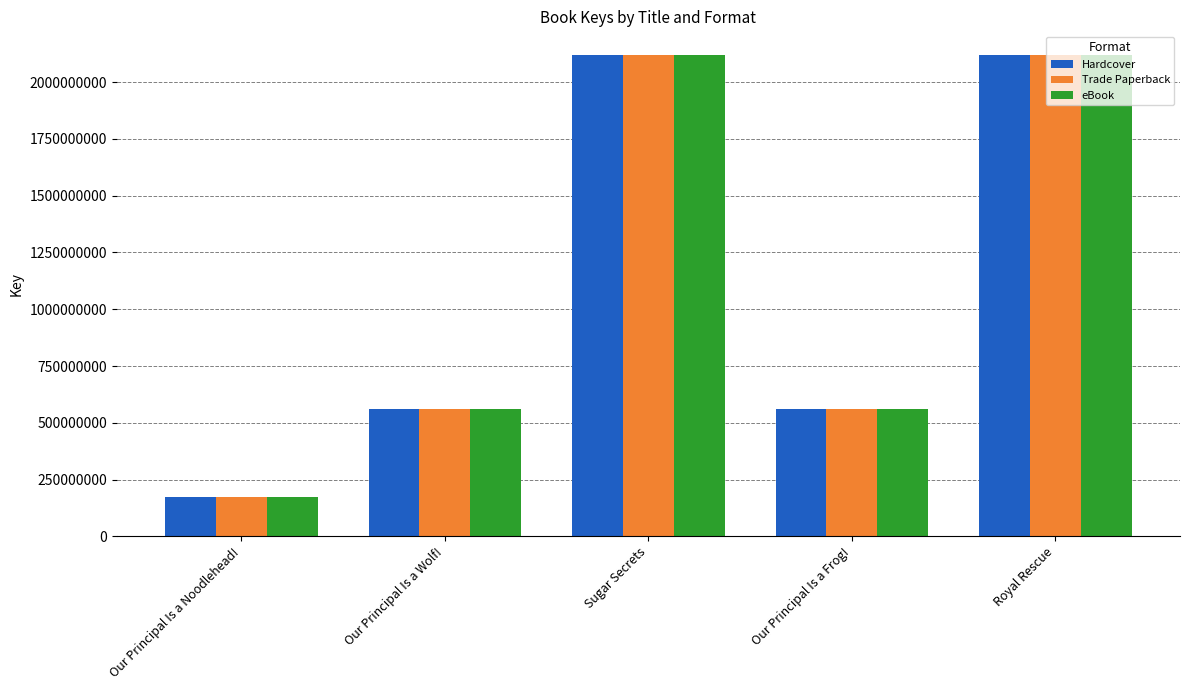

How many values in the Hardcover series are below 559208804?

2